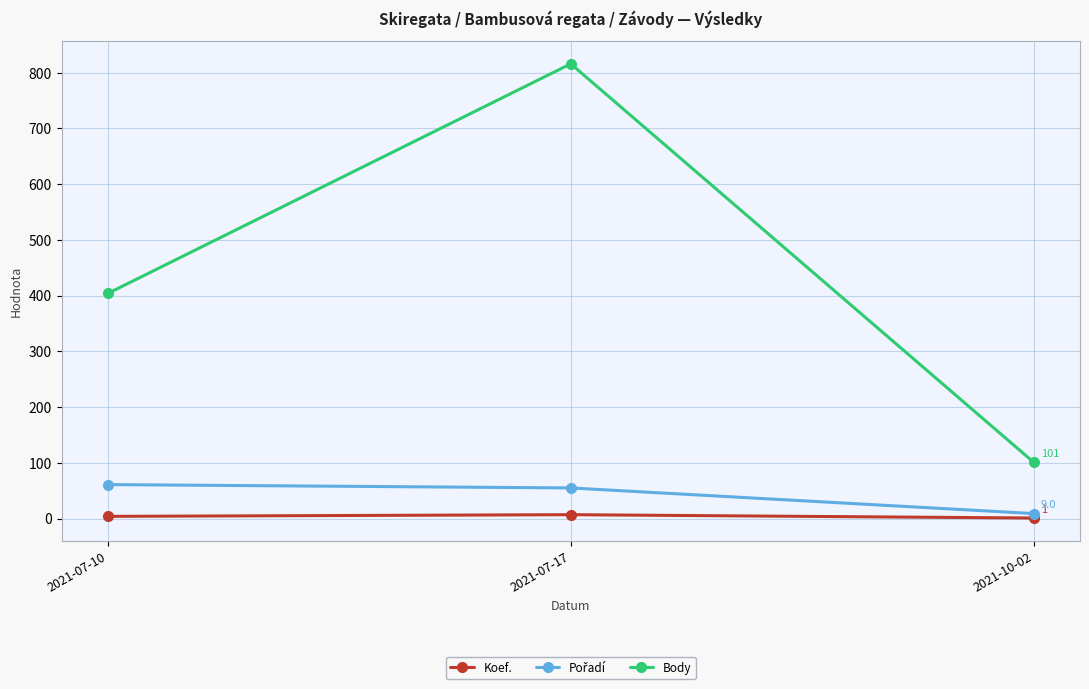

What is the label of the 1st point from the left?

2021-07-10